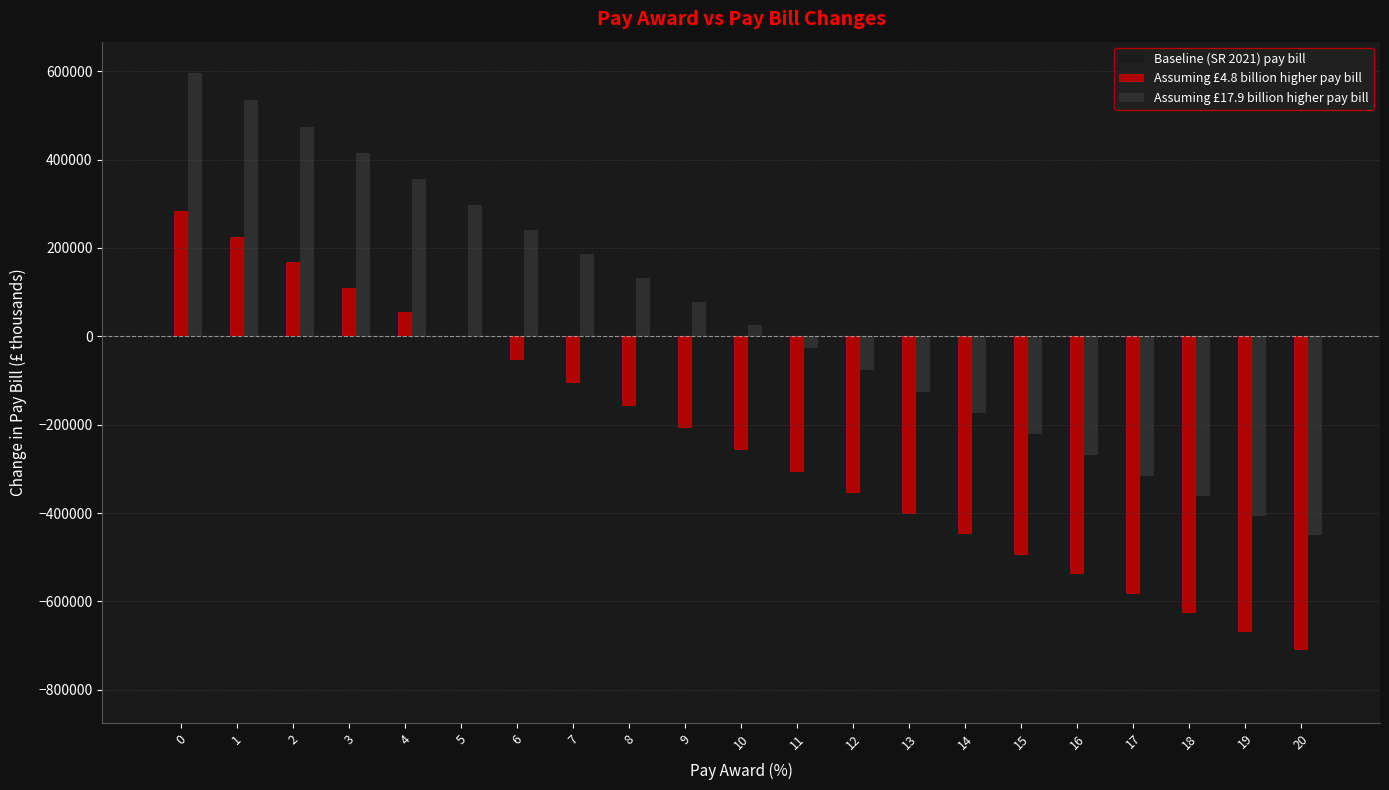

Reading left to right, what are all the values shown in this chart?

Baseline (SR 2021) pay bill: 170417.0	112486.5	55691.8	0.0	-54620.8	-108201.3	-160770.8	-212357.7	-262989.2	-312691.8	-361490.7	-409410.3	-456474.2	-502705.1	-548124.9	-592754.9	-636615.3	-679726.0	-722106.0	-763773.8	-804747.1
Assuming £4.8 billion higher pay bill: 284028.4	224973.0	167075.5	110302.3	54620.8	0.0	-53590.3	-106178.8	-157793.5	-208461.2	-258207.6	-307057.7	-355035.5	-402164.1	-448465.9	-493962.4	-538674.5	-582622.3	-625825.2	-668302.1	-710070.9
Assuming £17.9 billion higher pay bill: 596635.1	534484.6	473552.7	413803.9	355204.2	297720.7	241321.7	185977.0	131657.1	78333.9	25980.3	-25430.1	-75922.4	-125521.0	-174249.5	-222130.5	-269186.0	-315437.1	-360904.3	-405607.4	-449565.4